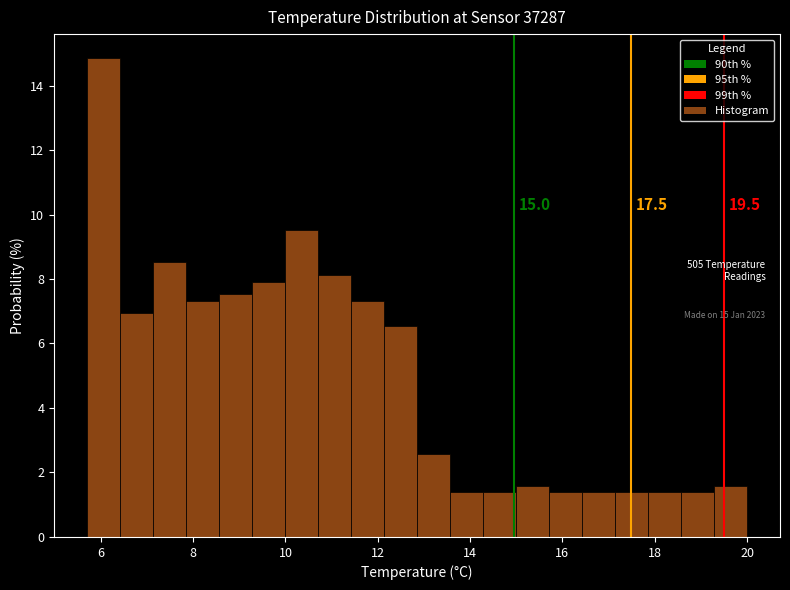

Read against the x-axis, roughly where is the centre of the tallest bar?

6.0